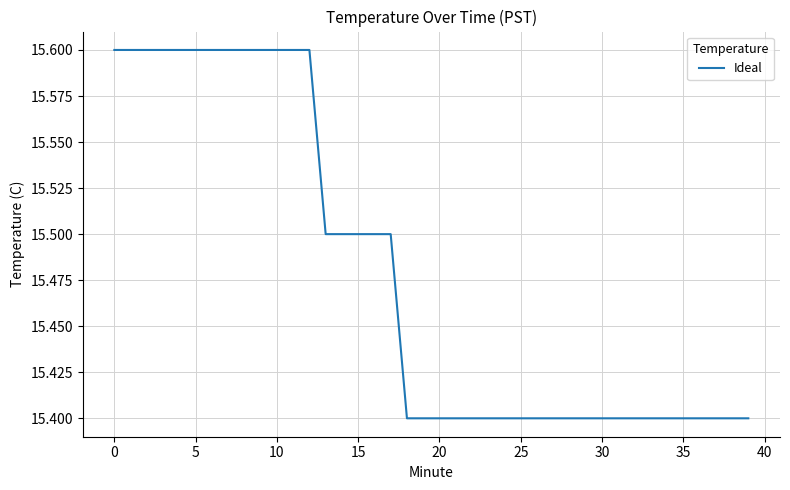

What is the greatest value displayed?

15.6